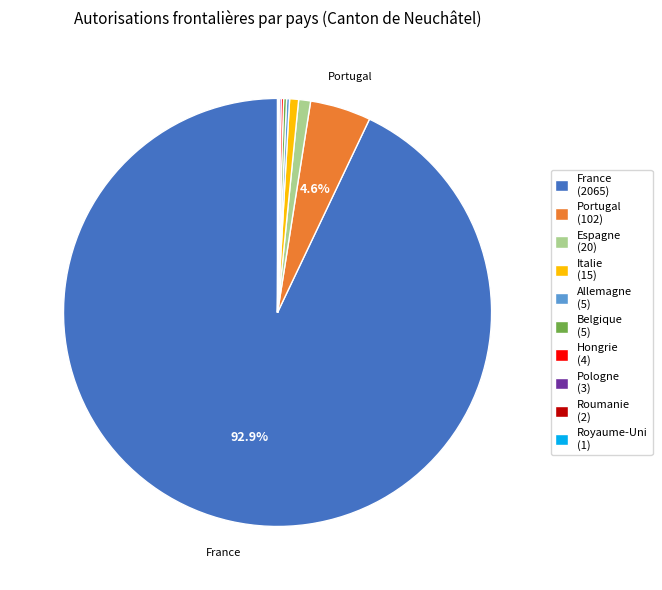

Does France account for over 50% of the chart?

Yes